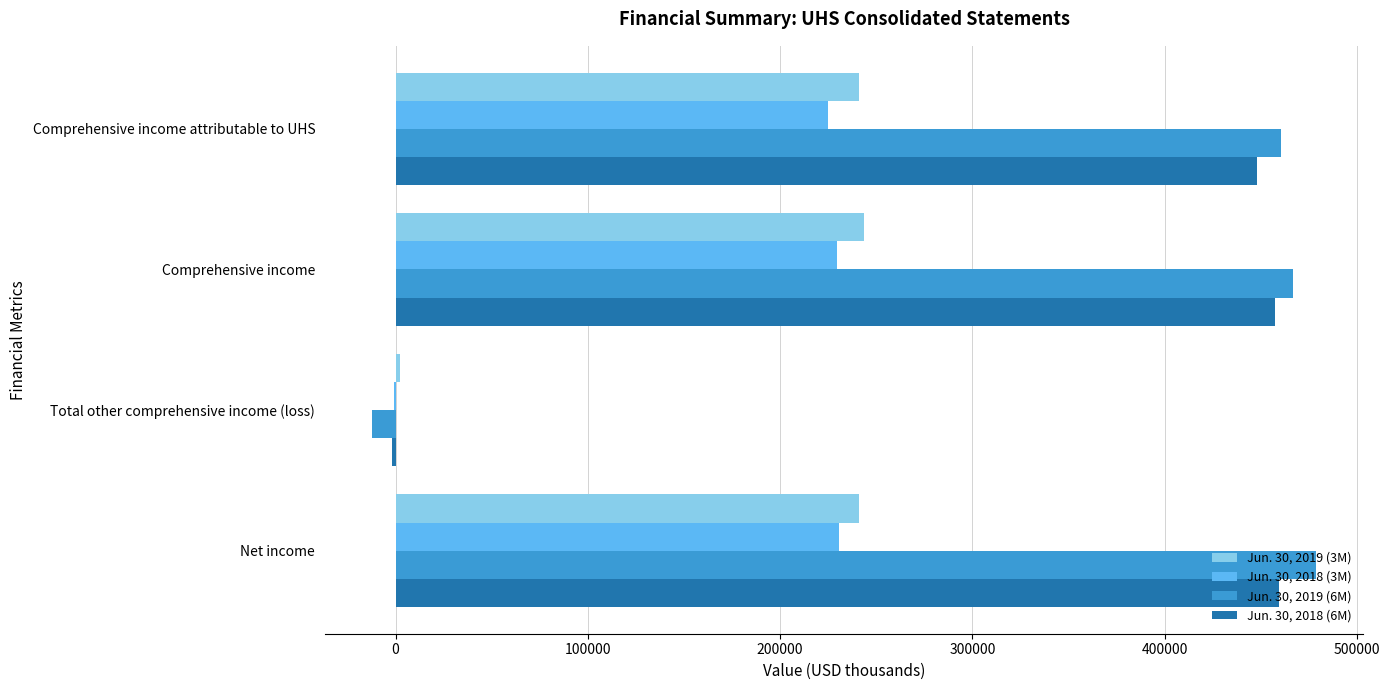

What is the total value across all series at Comprehensive income attributable to UHS?

1374122